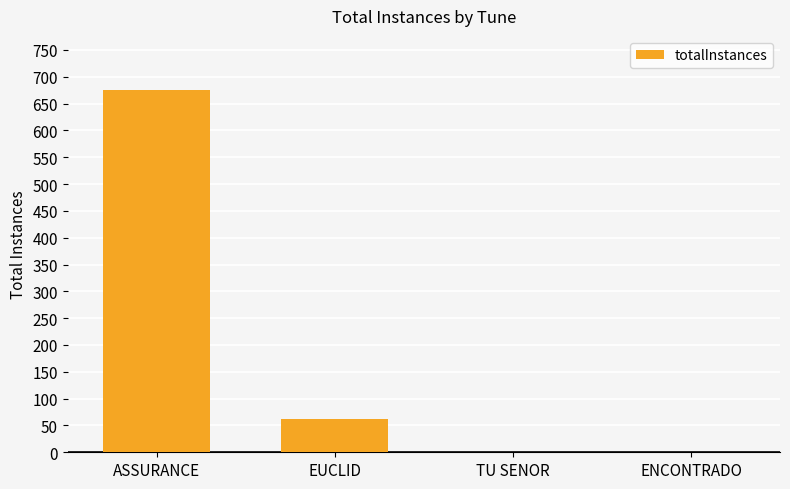

What is the sum of all values?

739